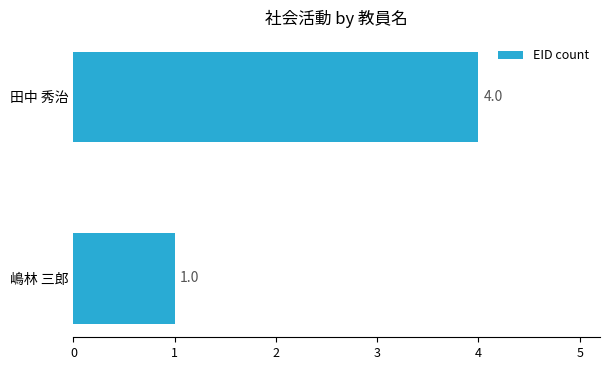

Rank the categories by value from lowest to highest.

嶋林 三郎, 田中 秀治